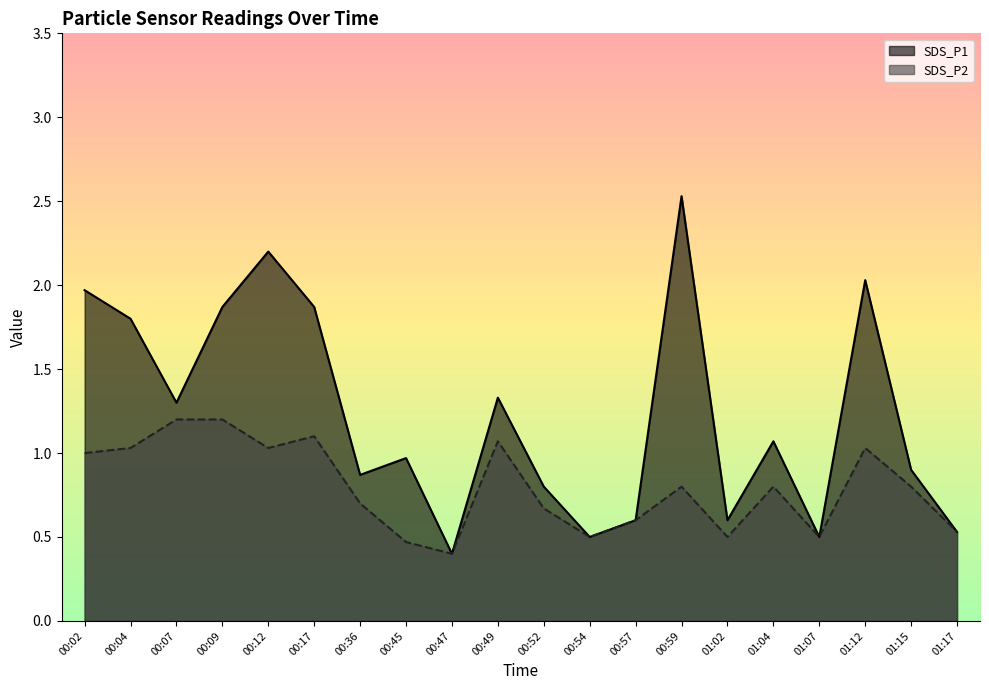

Reading right to left, extract all data points from this chart.

SDS_P1: 01:17=0.5	01:15=0.9	01:12=2.0	01:07=0.5	01:04=1.1	01:02=0.6	00:59=2.5	00:57=0.6	00:54=0.5	00:52=0.8	00:49=1.3	00:47=0.4	00:45=1.0	00:36=0.9	00:17=1.9	00:12=2.2	00:09=1.9	00:07=1.3	00:04=1.8	00:02=2.0
SDS_P2: 01:17=0.5	01:15=0.8	01:12=1.0	01:07=0.5	01:04=0.8	01:02=0.5	00:59=0.8	00:57=0.6	00:54=0.5	00:52=0.7	00:49=1.1	00:47=0.4	00:45=0.5	00:36=0.7	00:17=1.1	00:12=1.0	00:09=1.2	00:07=1.2	00:04=1.0	00:02=1.0